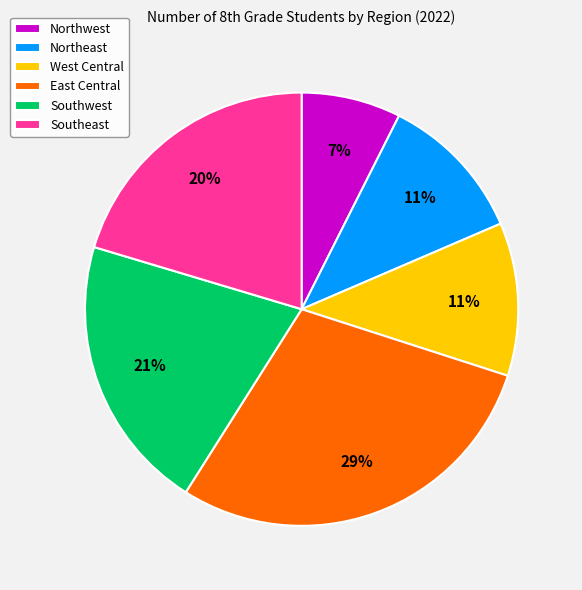

To the nearest percent, what percentage of the pie is Northwest?

7%